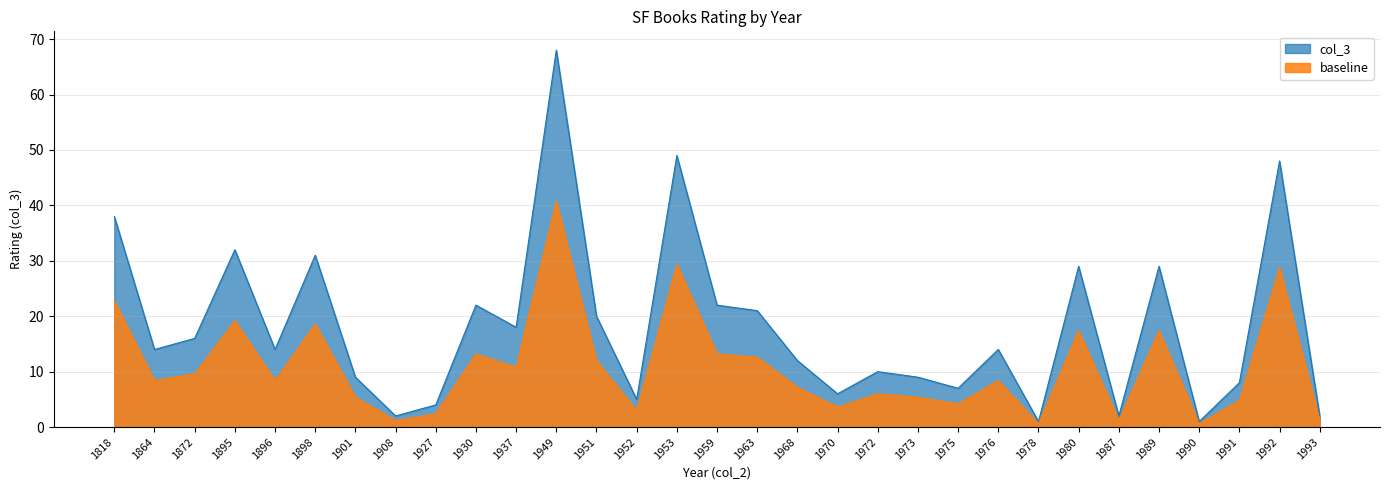

What is the difference between the values at 1949 and 1927?

64